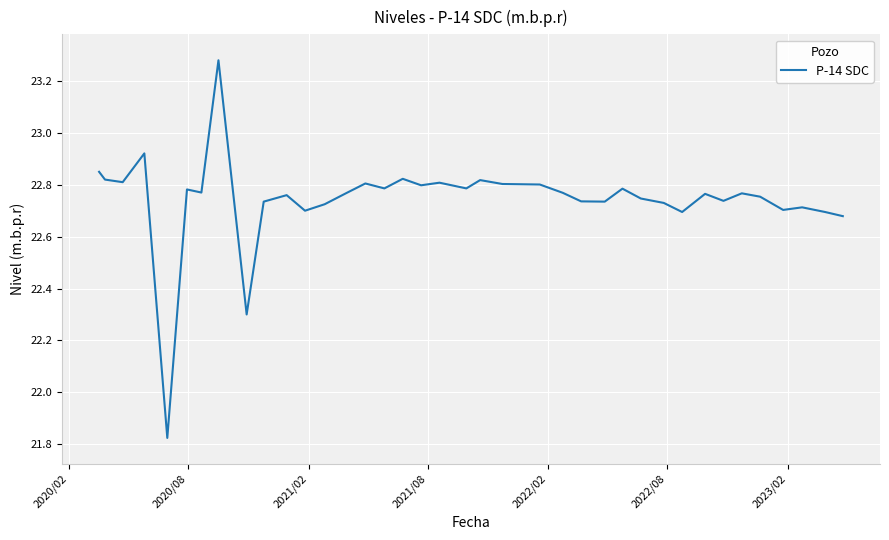

How many lines are shown in the chart?

1